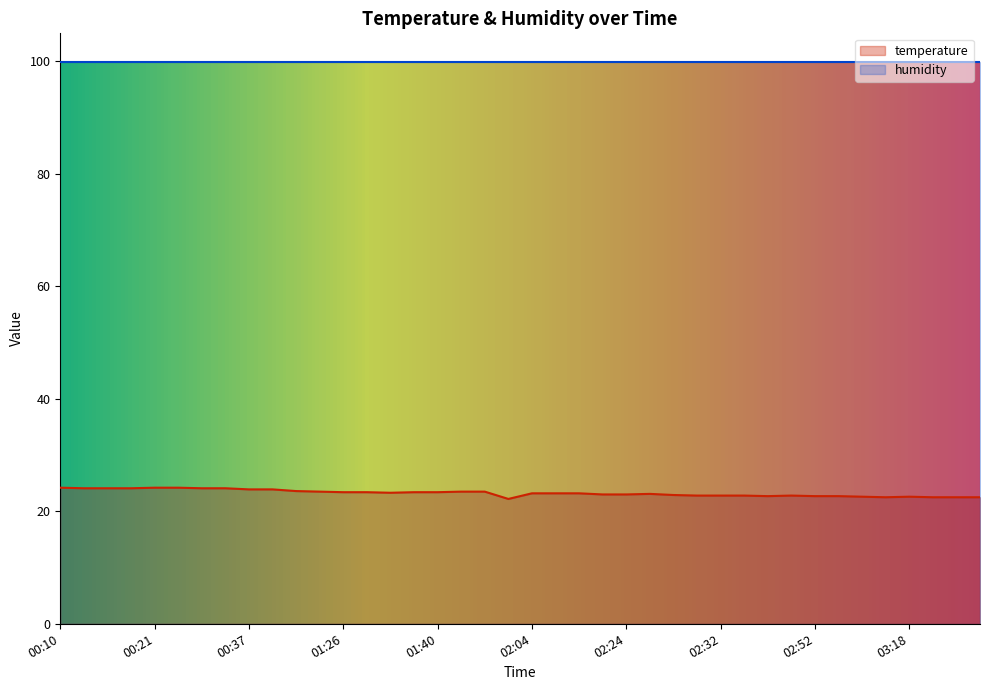

List the labels in order of value, largest first.

00:10, 00:21, 00:29, 00:11, 00:17, 00:18, 00:31, 00:36, 00:37, 00:41, 00:57, 01:11, 01:41, 01:45, 01:26, 01:28, 01:39, 01:40, 01:33, 02:04, 02:06, 02:08, 02:25, 02:18, 02:24, 02:27, 02:28, 02:32, 02:40, 02:47, 02:45, 02:52, 02:55, 03:01, 03:18, 03:13, 03:22, 03:38, 03:43, 02:00